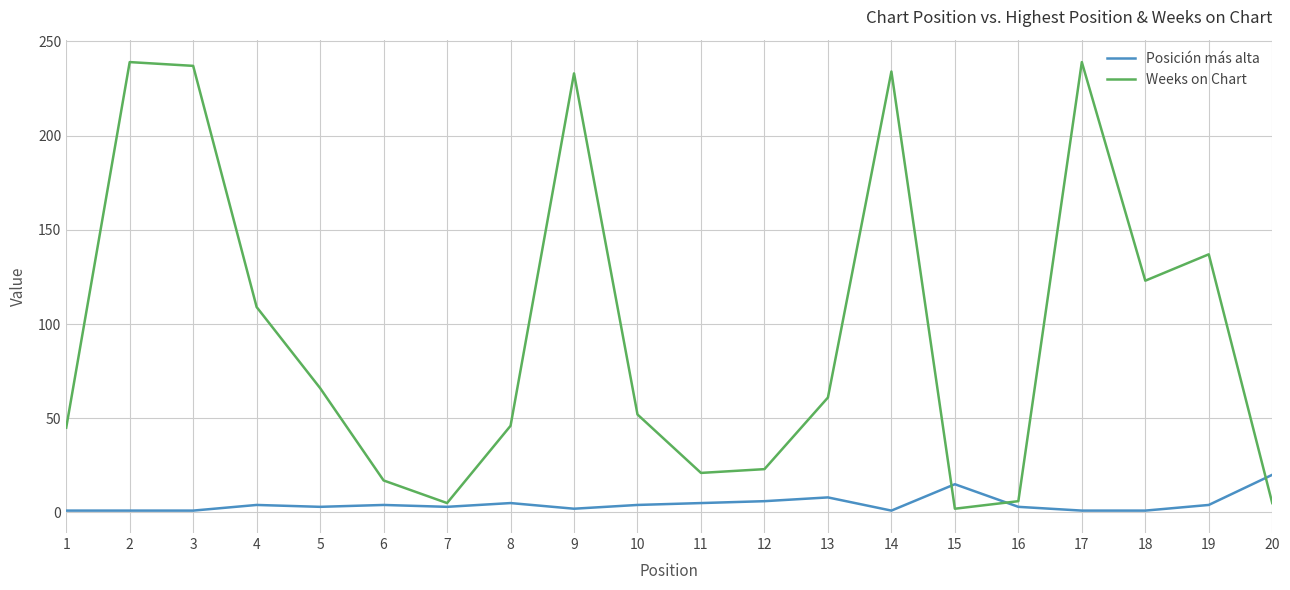

Rank the series by their maximum value, from highest to lowest.

Weeks on Chart, Posición más alta